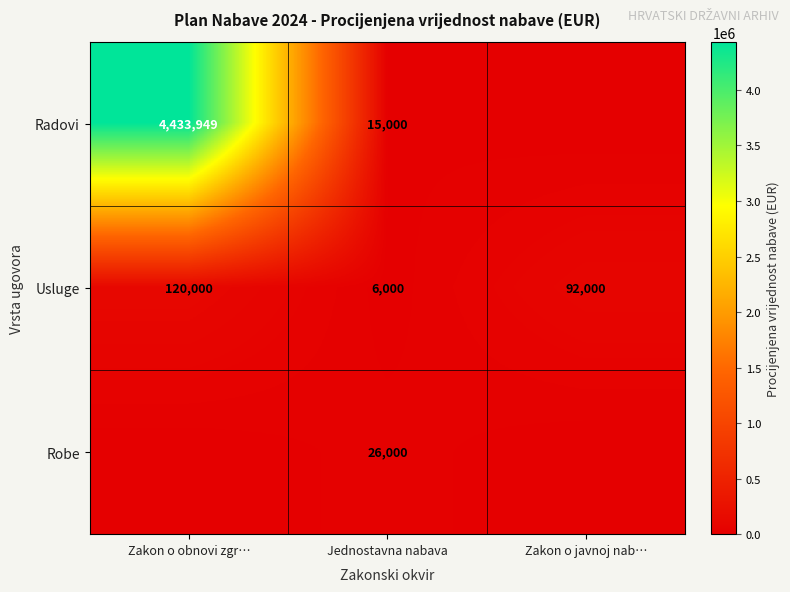

Which category has the highest value in the Usluge series?

Zakon o obnovi zgr…